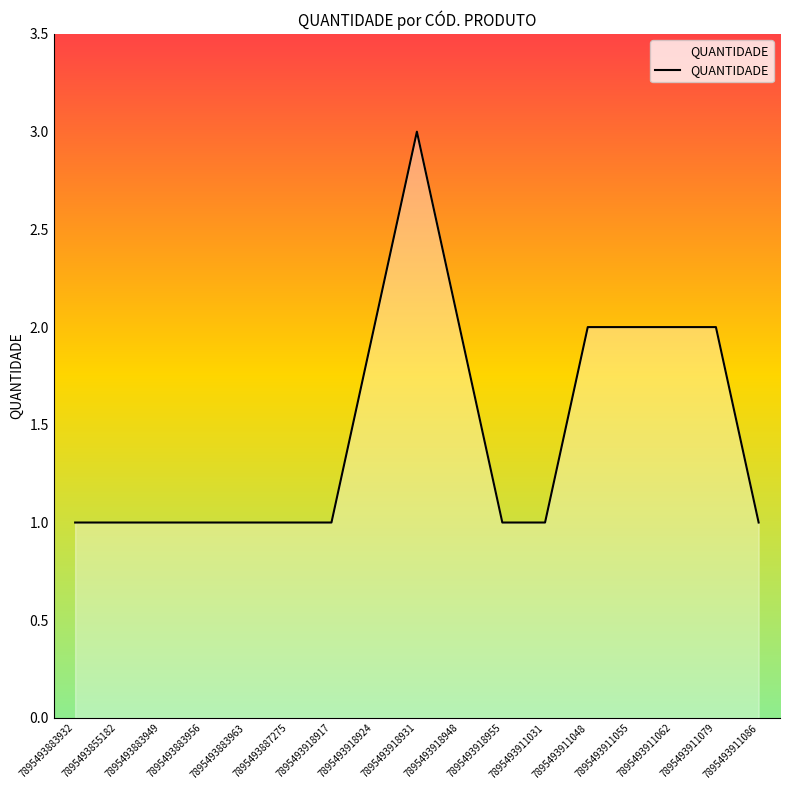

Reading left to right, transcribe all the data shown in this chart.

7895493883932=1	7895493855182=1	7895493883949=1	7895493883956=1	7895493883963=1	7895493887275=1	7895493918917=1	7895493918924=2	7895493918931=3	7895493918948=2	7895493918955=1	7895493911031=1	7895493911048=2	7895493911055=2	7895493911062=2	7895493911079=2	7895493911086=1